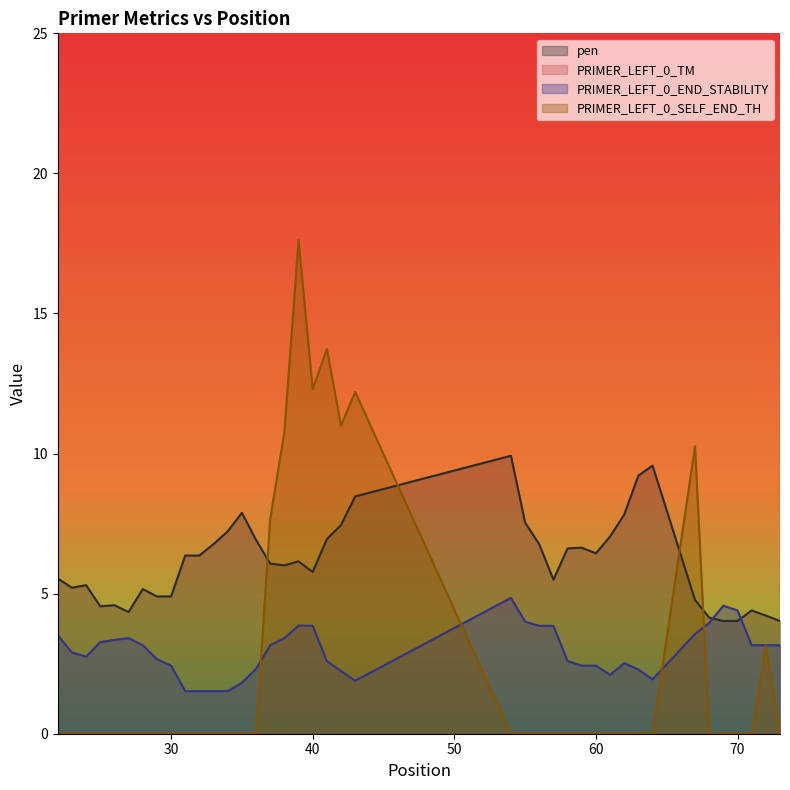

Which series changed the most between 25 and 58?

pen